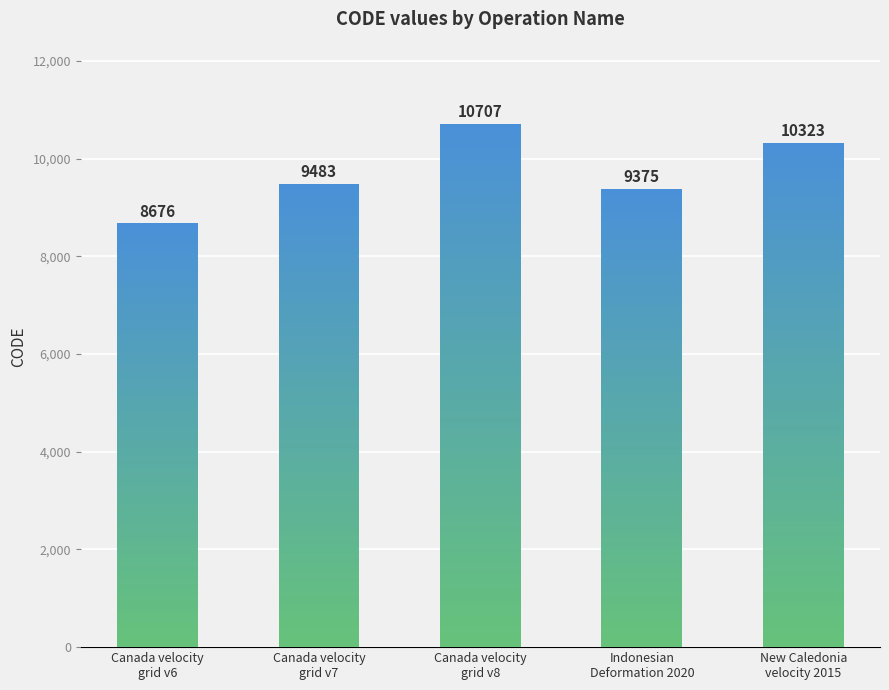

List the labels in order of value, smallest first.

Canada velocity
grid v6, Indonesian
Deformation 2020, Canada velocity
grid v7, New Caledonia
velocity 2015, Canada velocity
grid v8